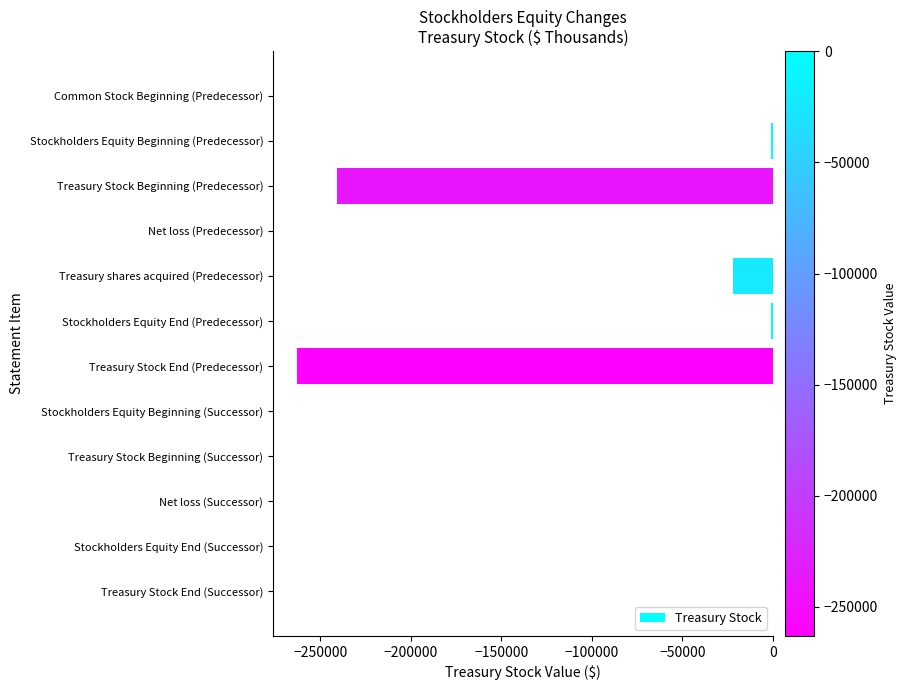

What is the sum of all values?

-528000